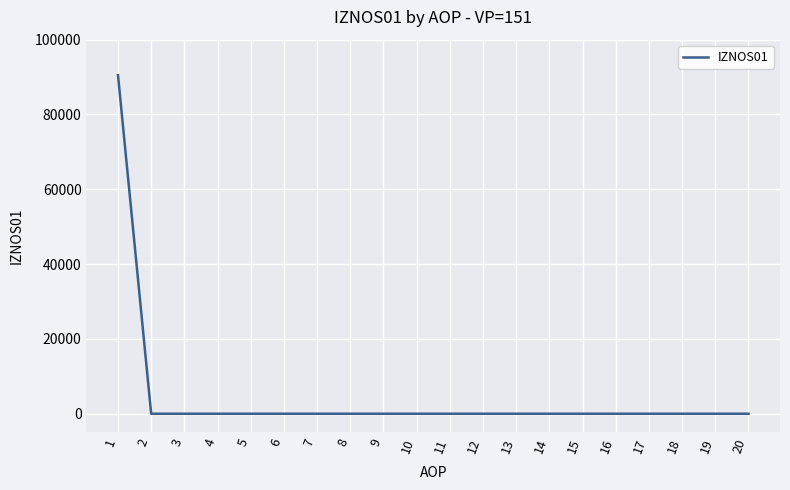

Is it true that the value at 2 is -58715.7?

False